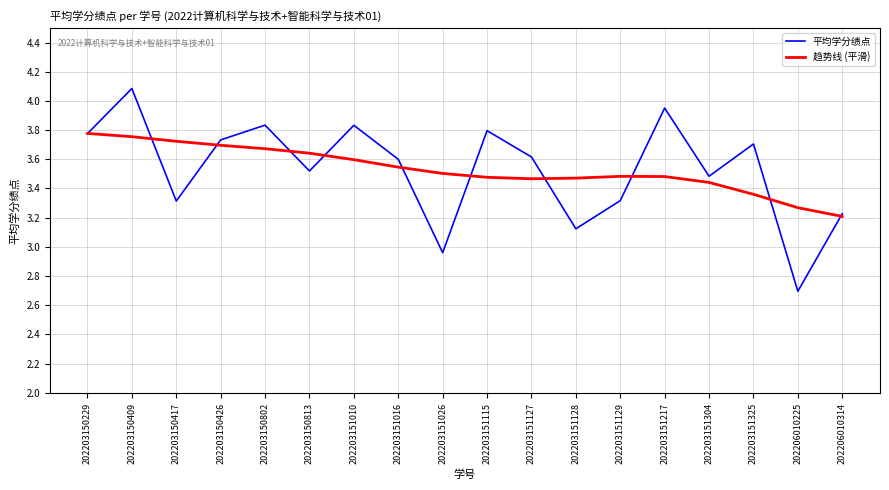

At which label does 平均学分绩点 reach its minimum?

202206010225